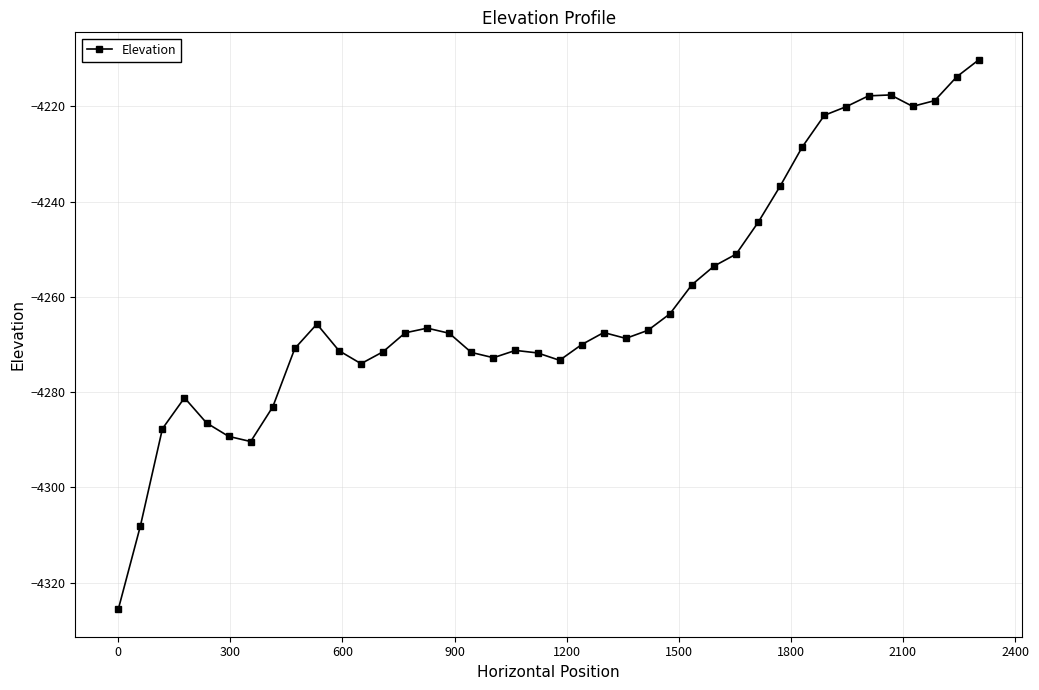

What is the average value?

-4260.4